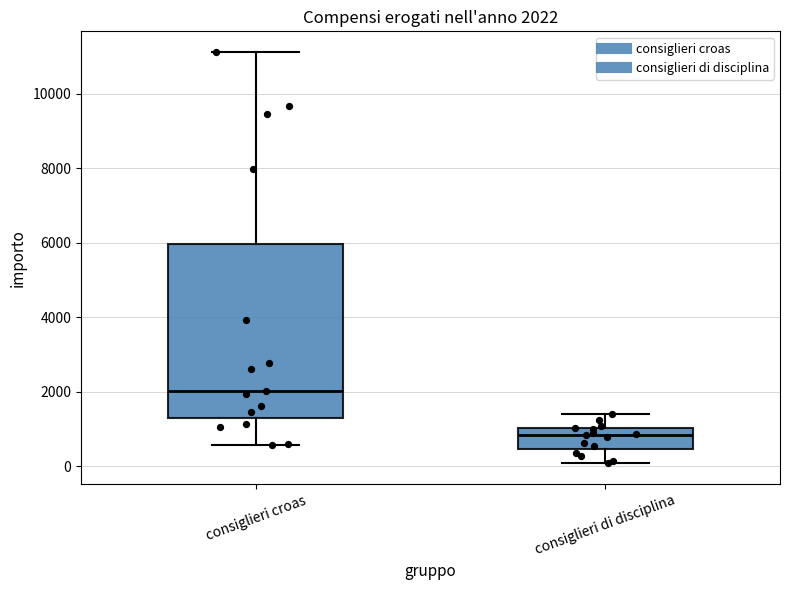

Comparing the boxes themselves (not the whiskers), which one is the tallest?

consiglieri croas